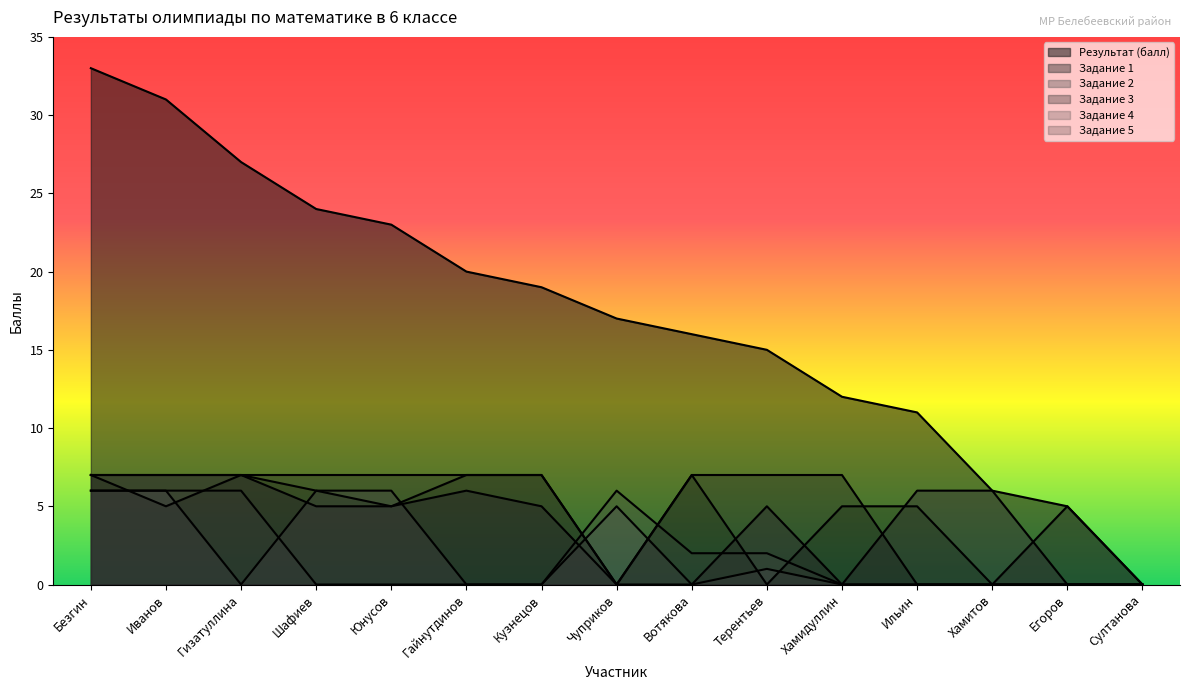

Which has a higher value, Хамидуллин or Шафиев?

Шафиев